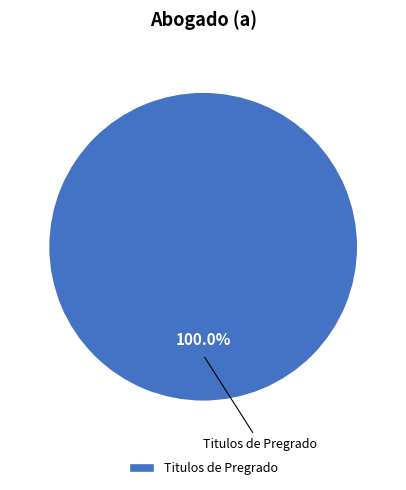

Rank the categories by value from highest to lowest.

Titulos de Pregrado